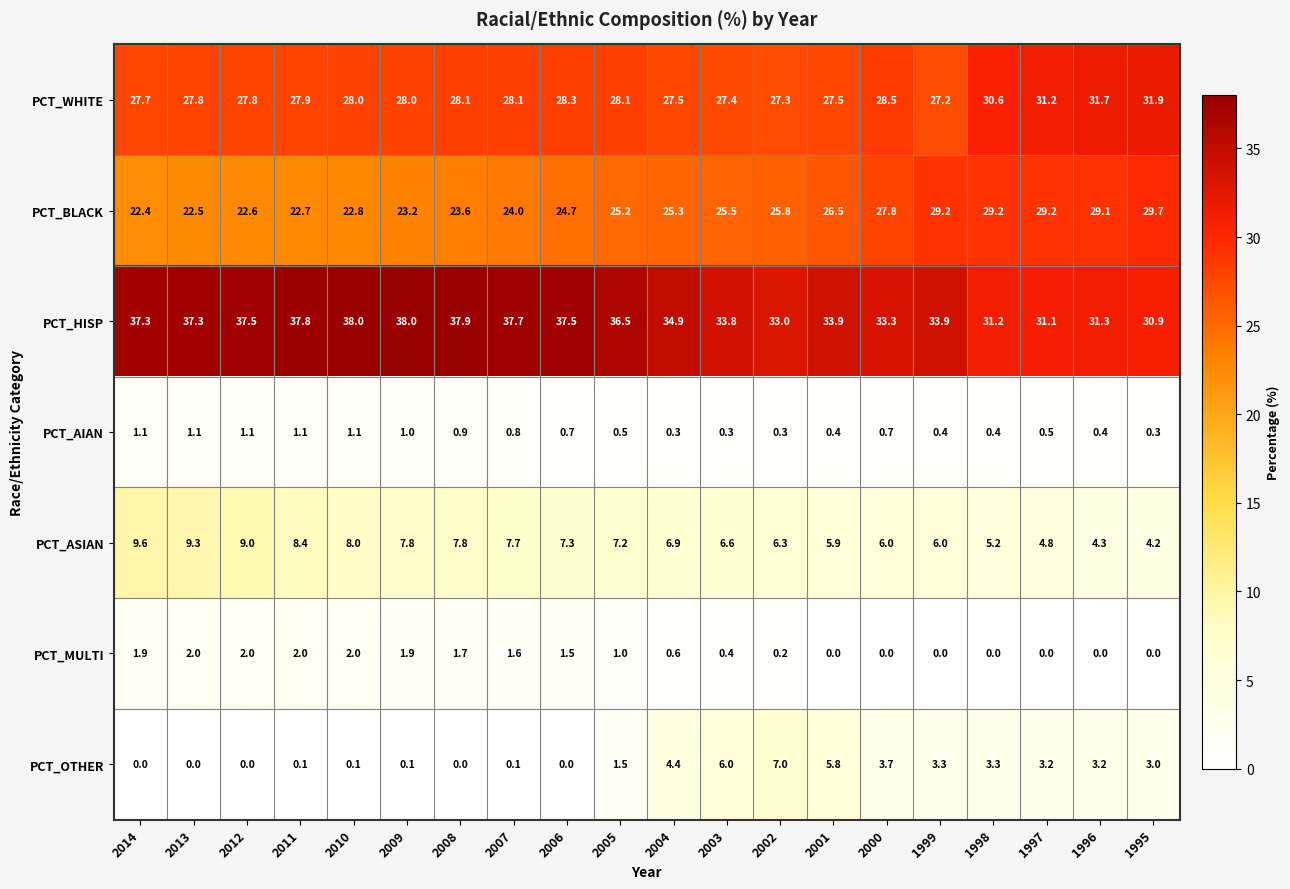

What is the total value across all series at 1995?

100.0